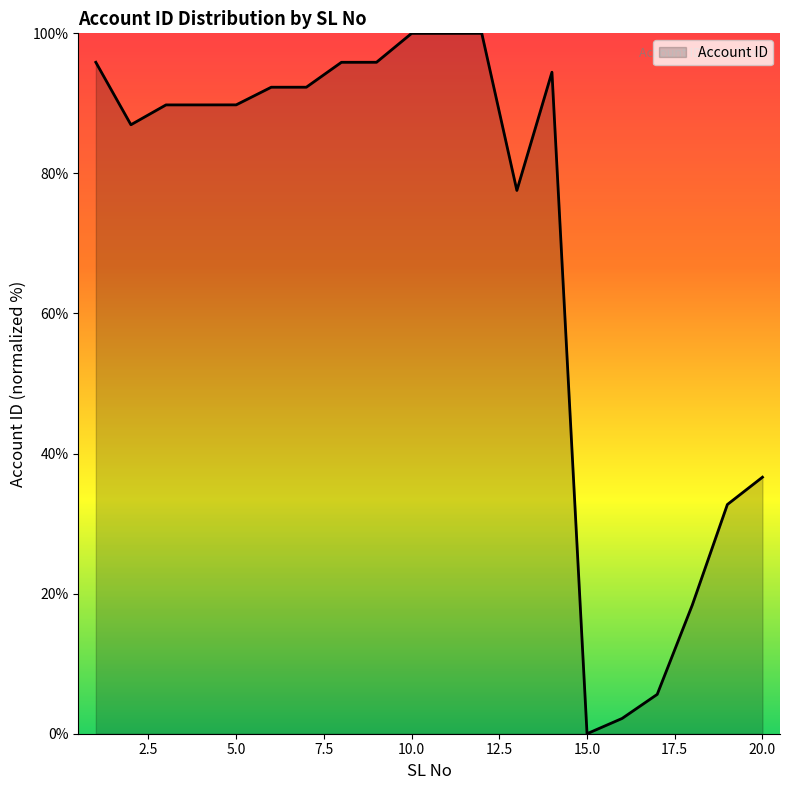

What is the greatest value displayed?

100.0